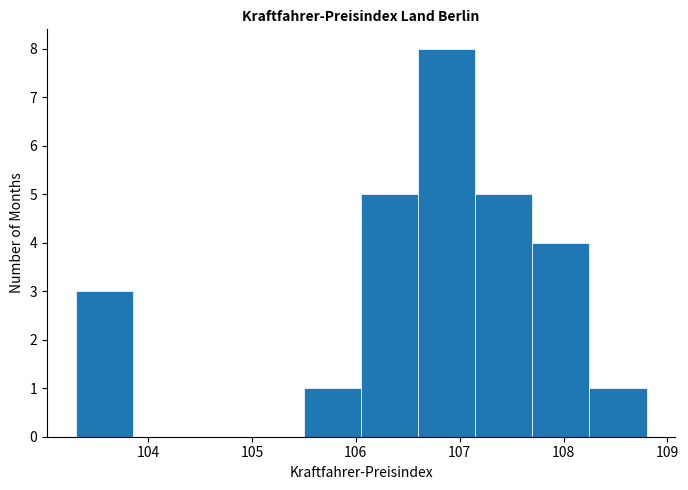

Which range on the x-axis has the tallest bar?

106.60 to 107.15